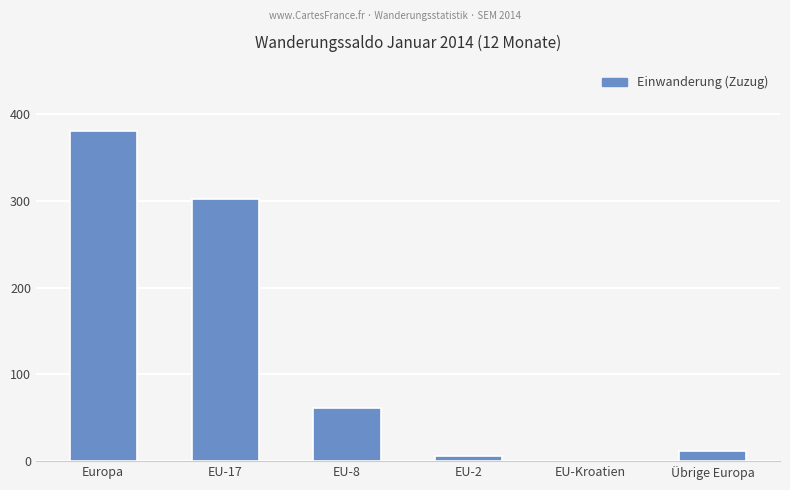

Is it true that the value at EU-17 is 302?

True